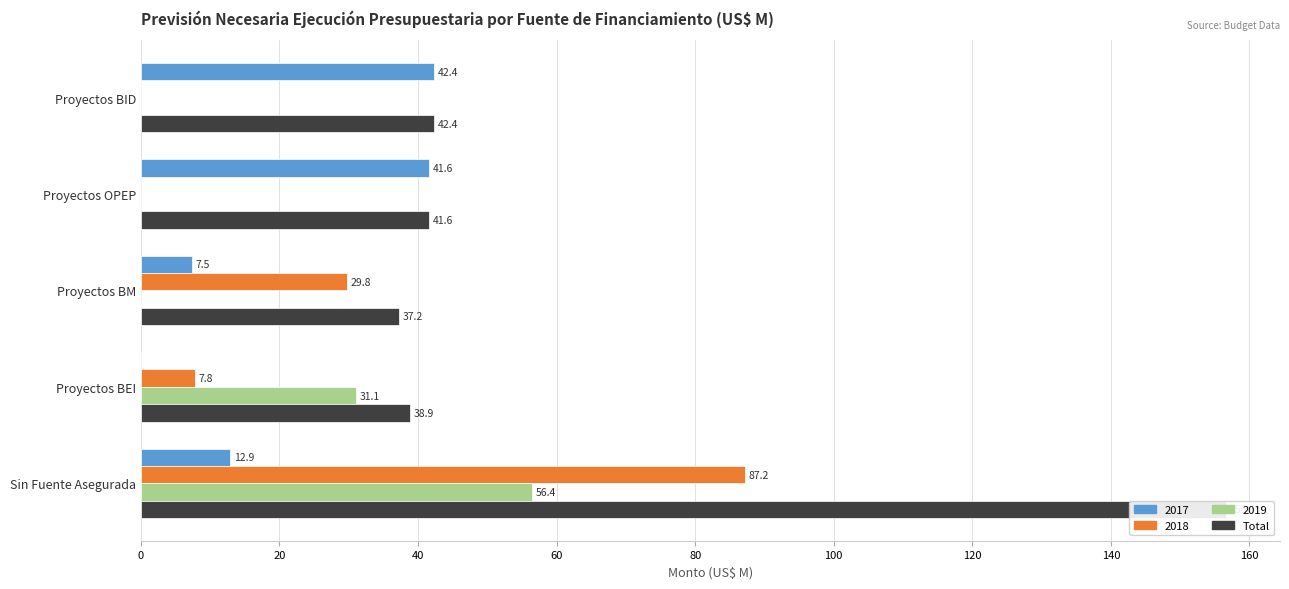

What is the value of the 3rd bar from the left?

37.2